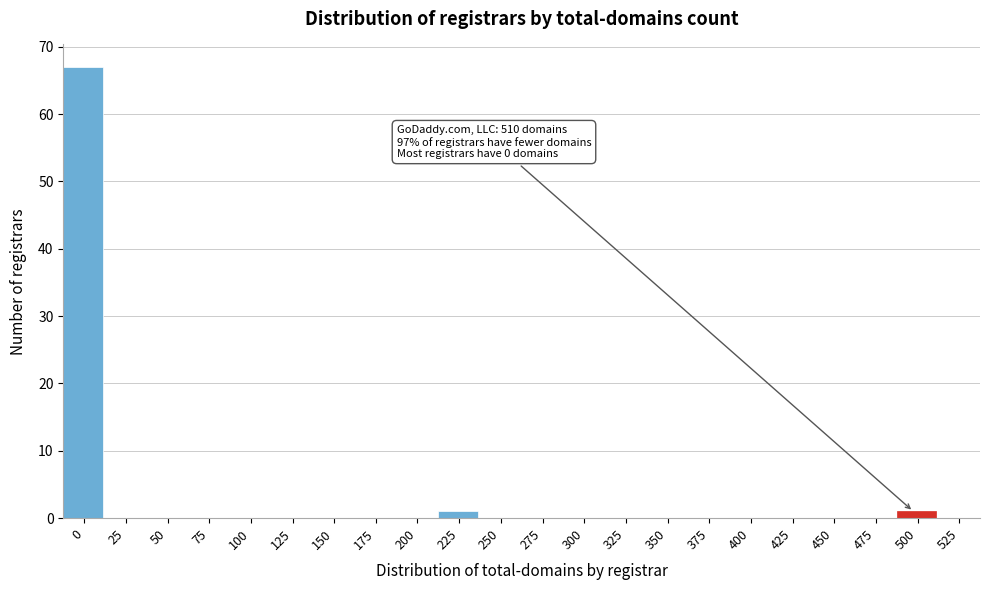

Reading left to right, what are all the values shown in this chart?

0=67	25=0	50=0	75=0	100=0	125=0	150=0	175=0	200=0	225=1	250=0	275=0	300=0	325=0	350=0	375=0	400=0	425=0	450=0	475=0	500=1	525=0